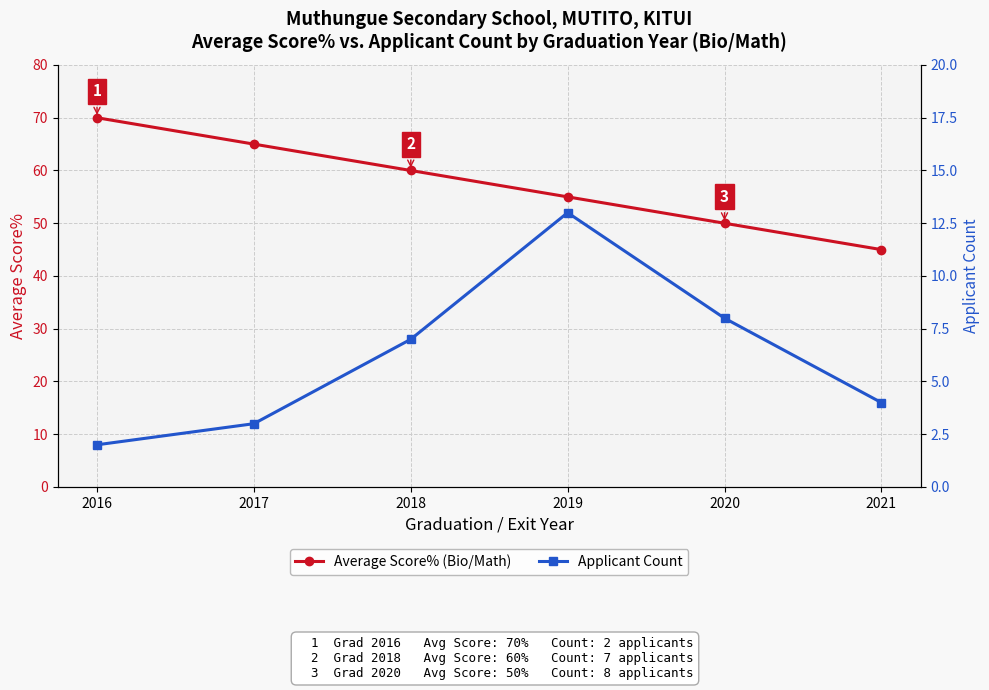

Rank the series by their maximum value, from highest to lowest.

Average Score% (Bio/Math), Applicant Count